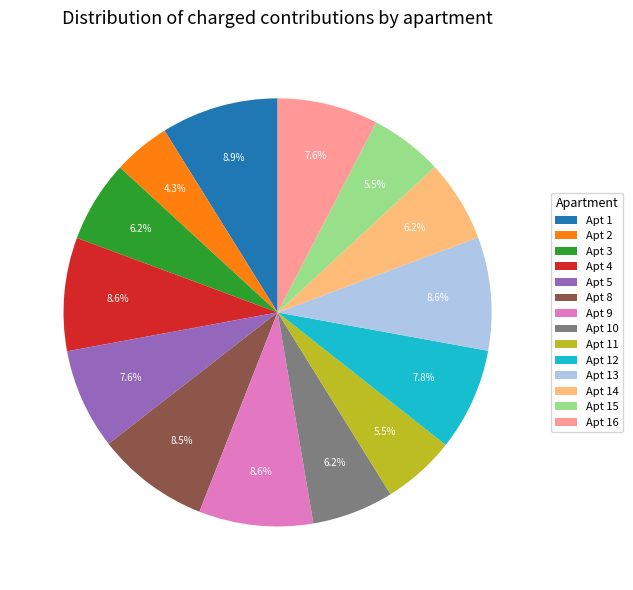

Is there any slice that represents more than half of the pie?

No